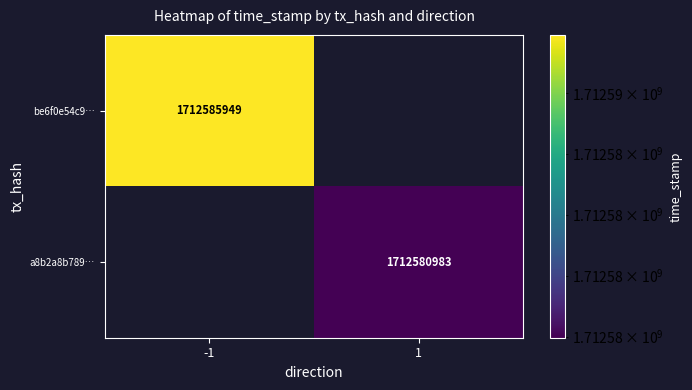

True or false: a8b2a8b789… has a value of 963765082 at 1.

False